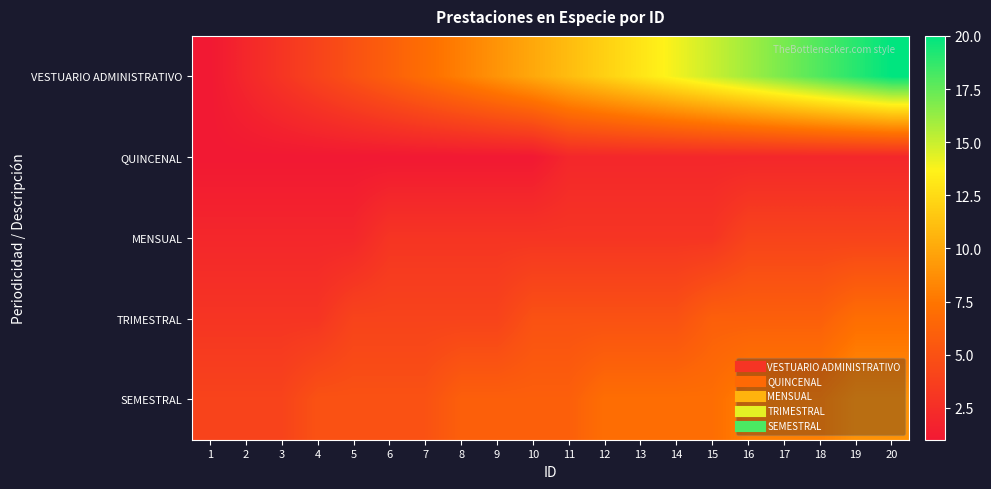

What is the total value across all series at 17?

37